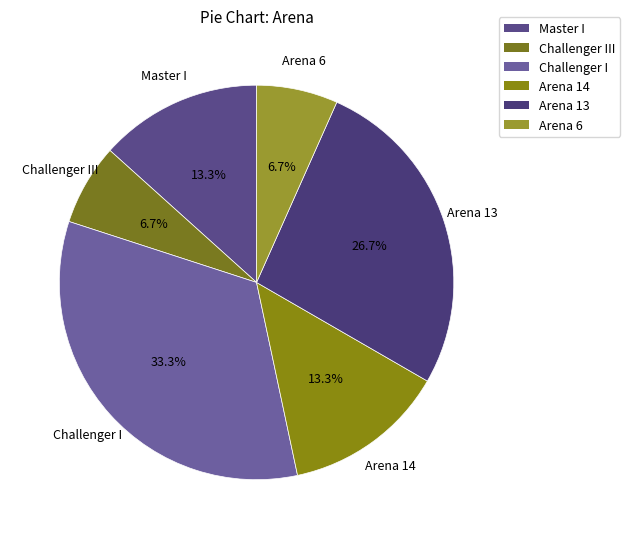

Approximately how many times larger is the value at Master I compared to Arena 6?

2.0